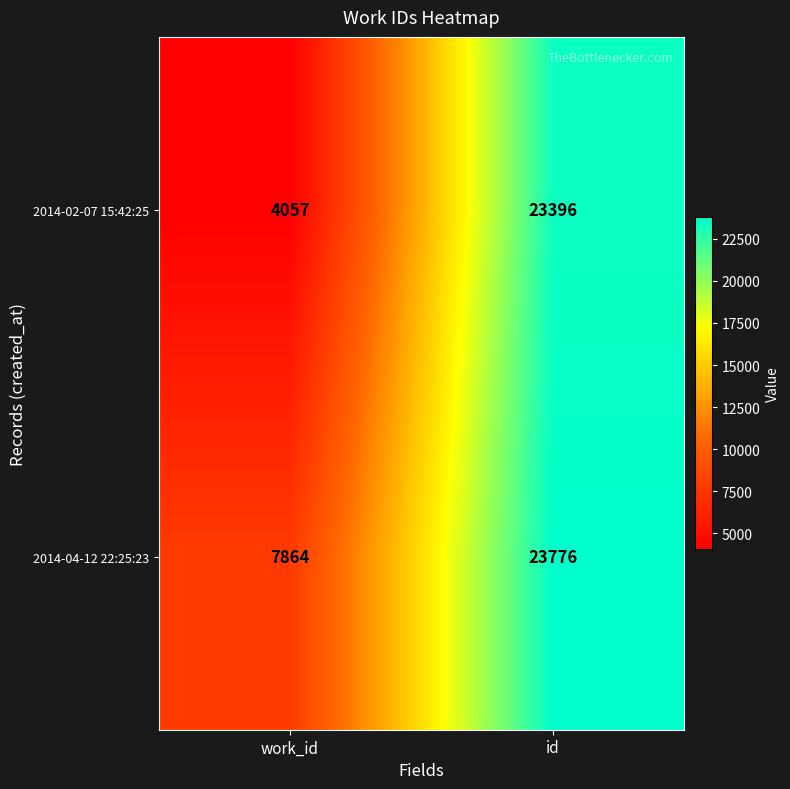

What is the maximum value shown in the chart?

23776